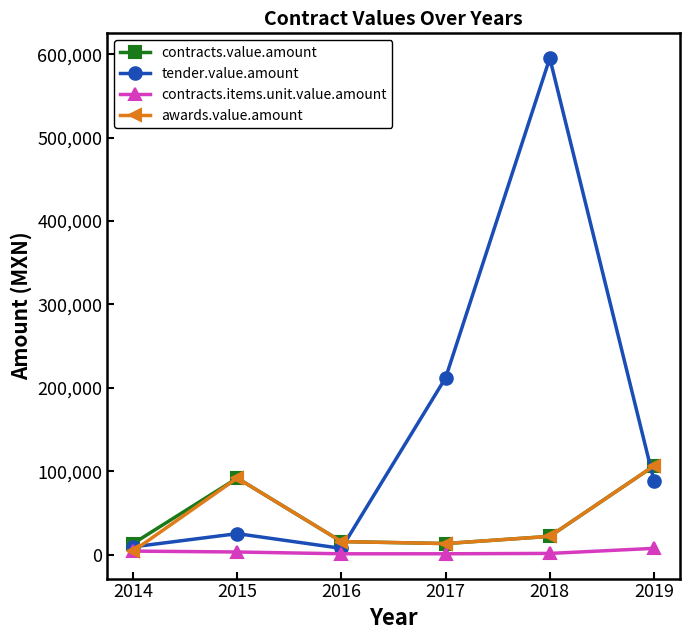

What are all the series names shown in the legend?

contracts.value.amount, tender.value.amount, contracts.items.unit.value.amount, awards.value.amount